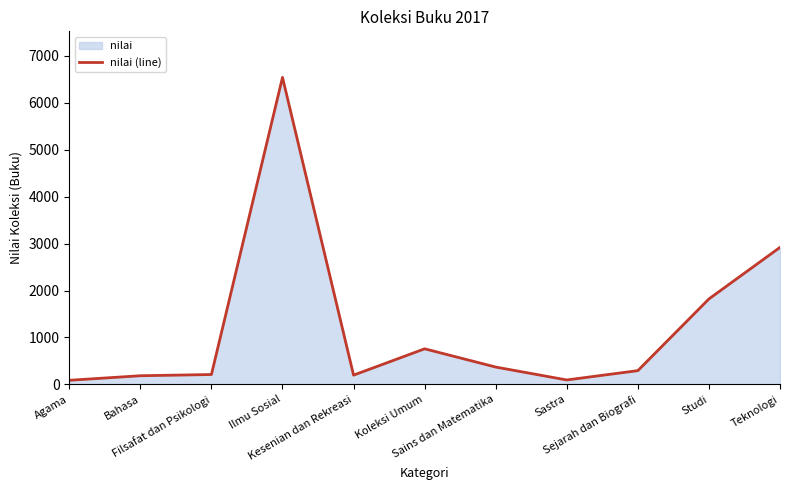

Which has a higher value, Ilmu Sosial or Bahasa?

Ilmu Sosial